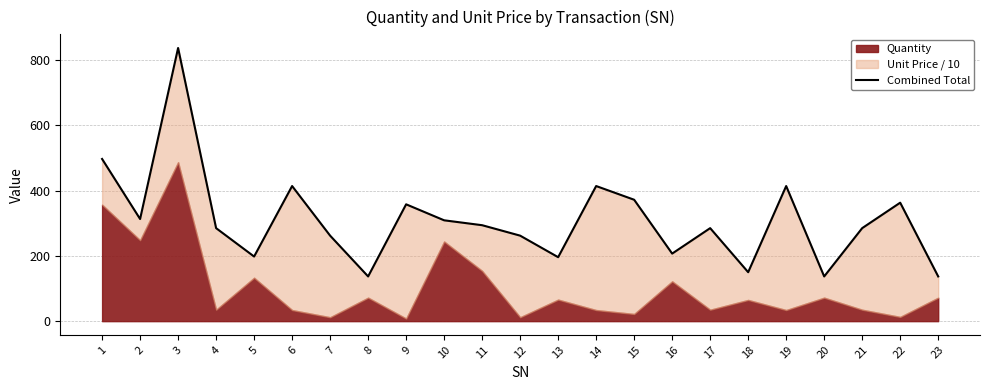

Which has a higher value, 5 or 2?

2